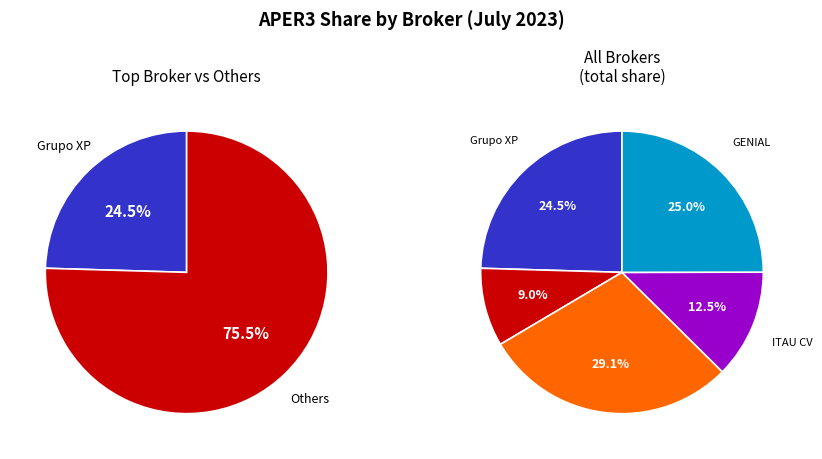

Is it true that BTG PACTUAL CTVM S/A is 3% of the pie?

False